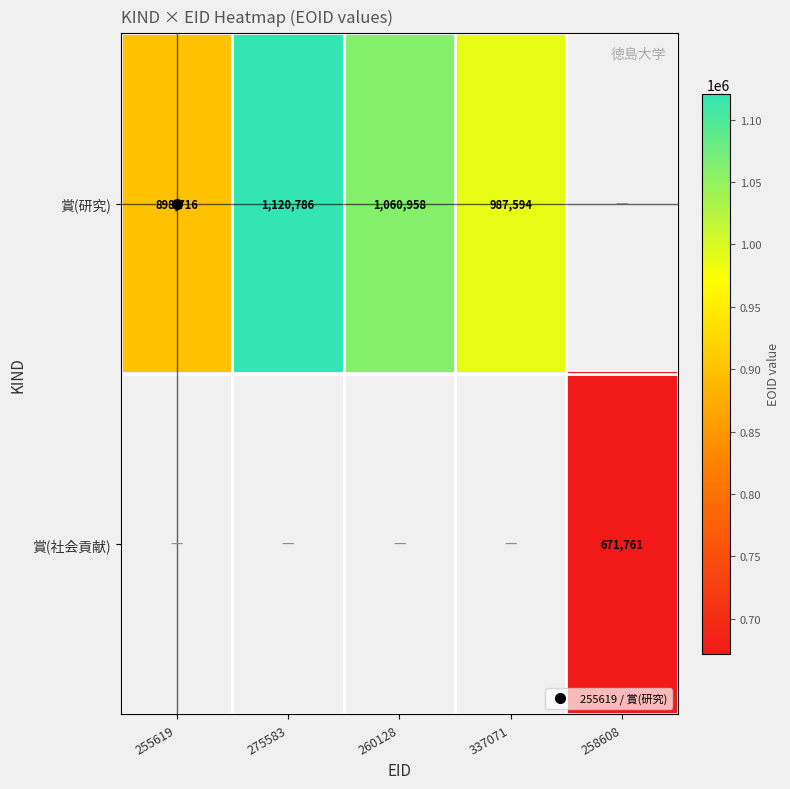

Read the 賞(研究) value at 260128.

1060958.0